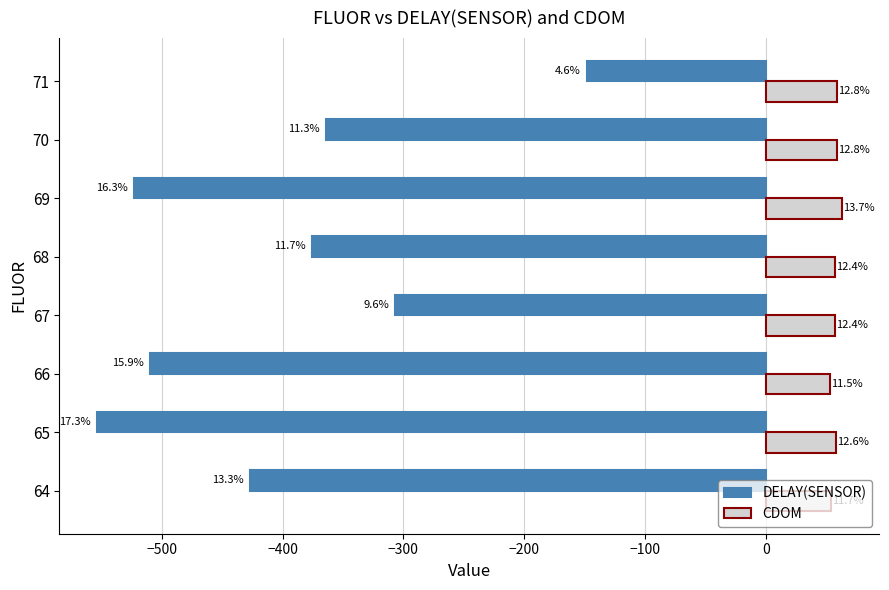

What are all the series names shown in the legend?

DELAY(SENSOR), CDOM